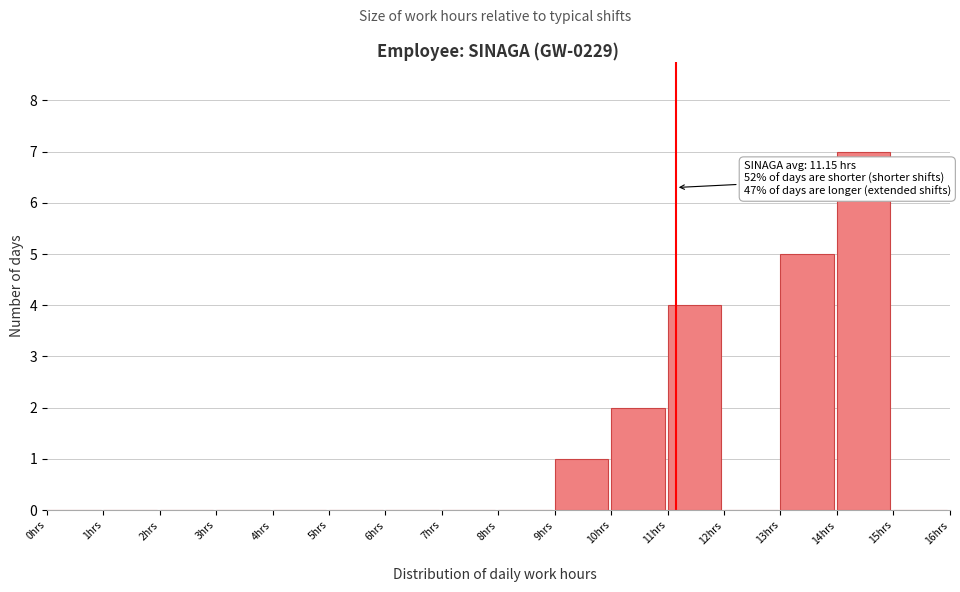

Over which range of the x-axis is the bar tallest?

14 to 15